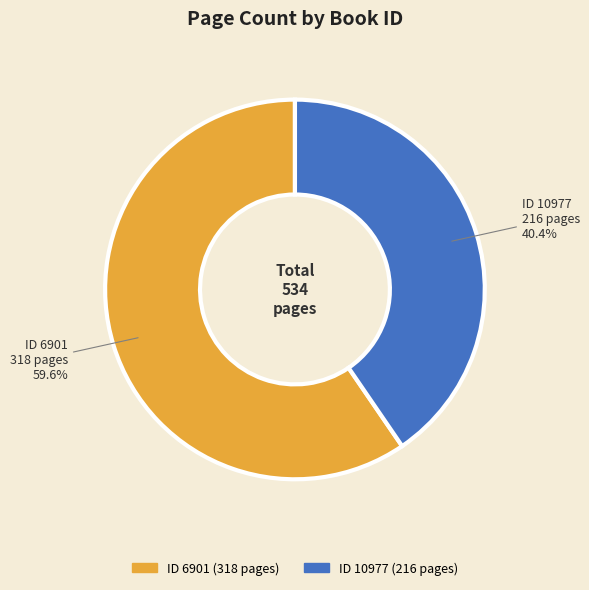

Is there any slice that represents more than half of the pie?

Yes